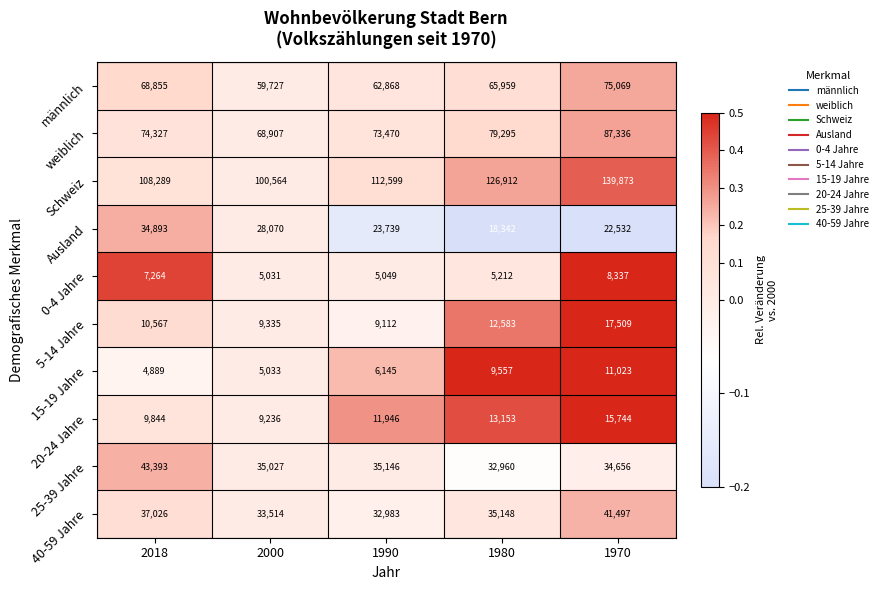

True or false: 25-39 Jahre has a value of 47870 at 1980.

False